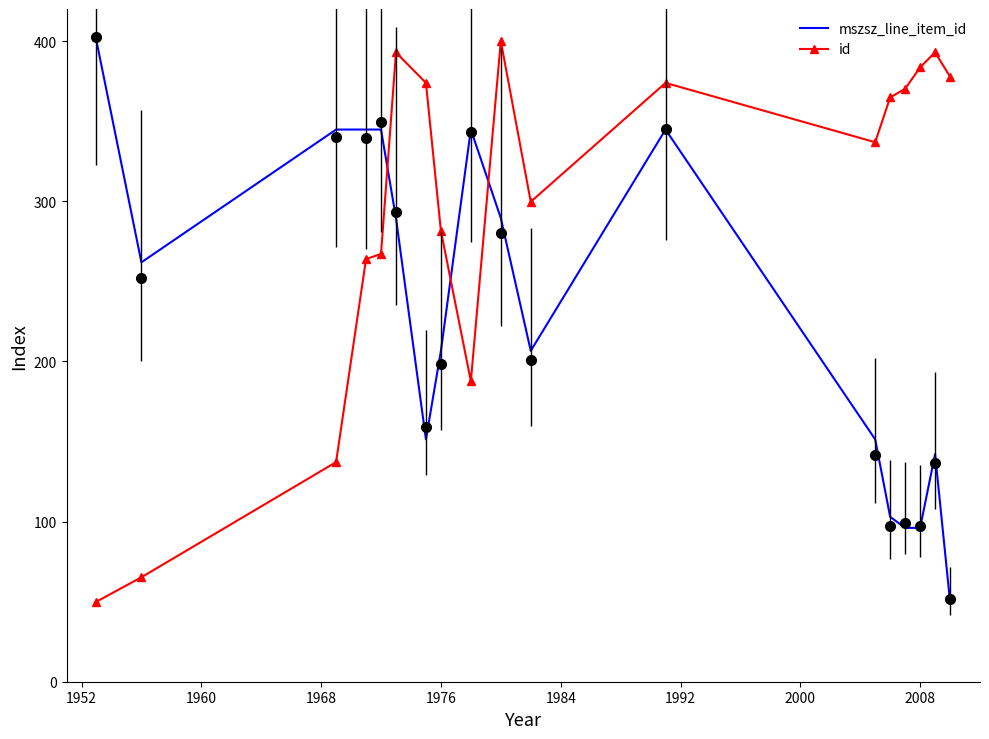

What is the minimum value for id?

50.0